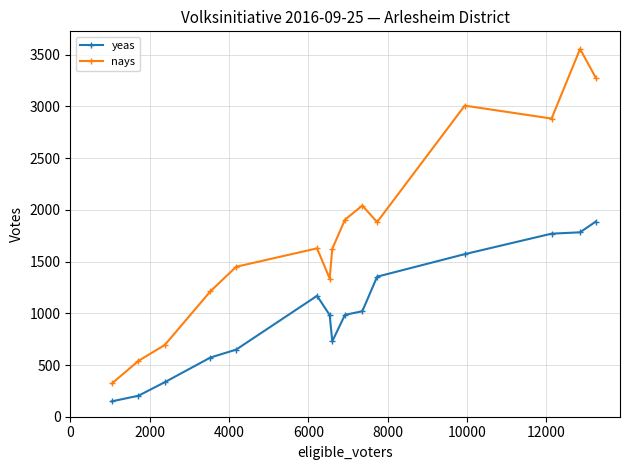

What is the value of the yeas point at the 6th from the left?

1169